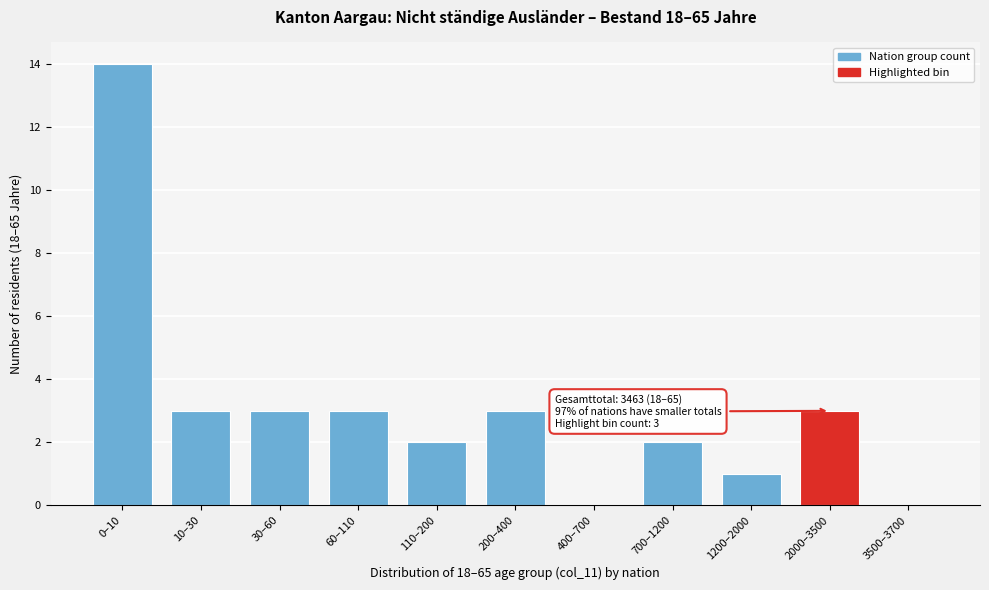

Reading left to right, transcribe all the data shown in this chart.

0–10=14	10–30=3	30–60=3	60–110=3	110–200=2	200–400=3	400–700=0	700–1200=2	1200–2000=1	2000–3500=3	3500–3700=0